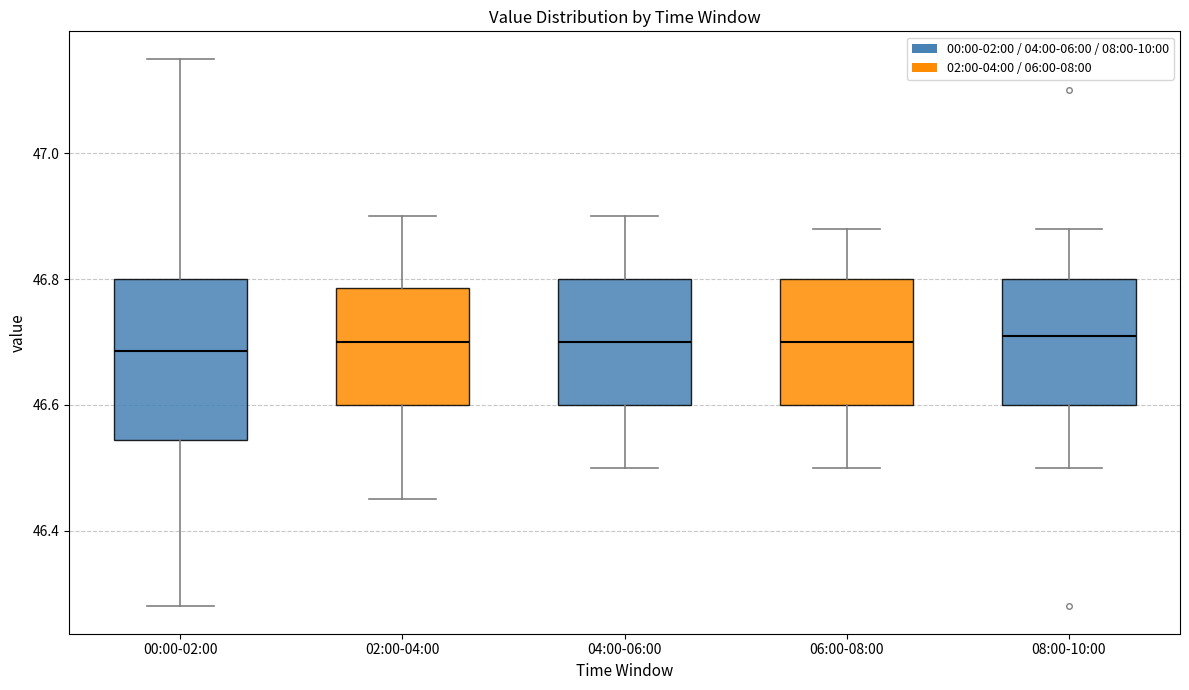

Reading left to right, read every box against the y-axis: the position of its median line, the range the box covers, and the ends of its whiskers. The values are not printed on the chart, so give them approximately, as read against the axis.

00:00-02:00: median 46.68, box 46.54 to 46.80, whiskers 46.28 to 47.16
02:00-04:00: median 46.70, box 46.60 to 46.78, whiskers 46.46 to 46.90
04:00-06:00: median 46.70, box 46.60 to 46.80, whiskers 46.50 to 46.90
06:00-08:00: median 46.70, box 46.60 to 46.80, whiskers 46.50 to 46.88
08:00-10:00: median 46.72, box 46.60 to 46.80, whiskers 46.50 to 46.88